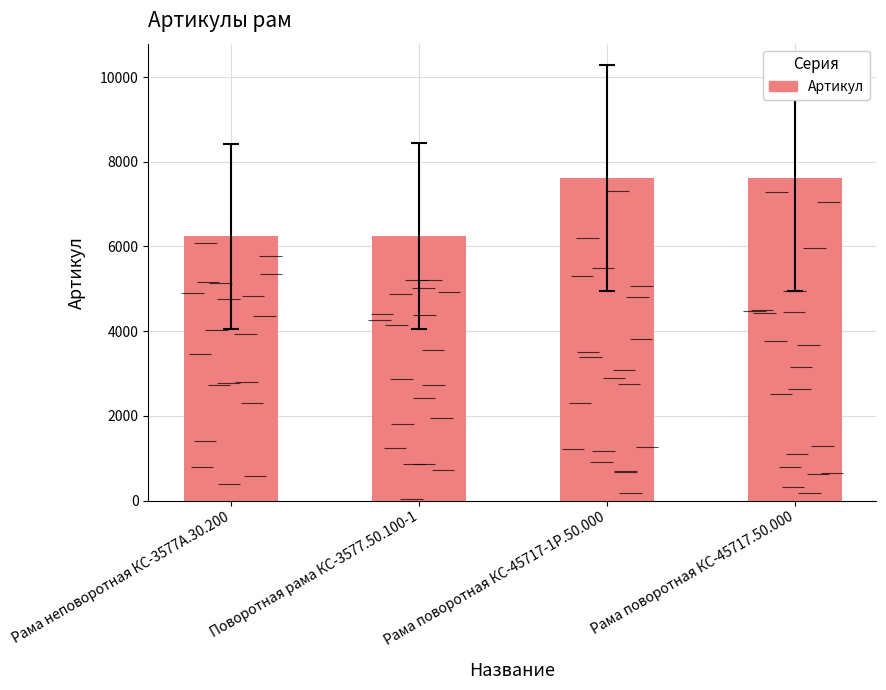

What is the change in value from Рама неповоротная КС-3577А.30.200 to Рама поворотная КС-45717-1Р.50.000?

+1374